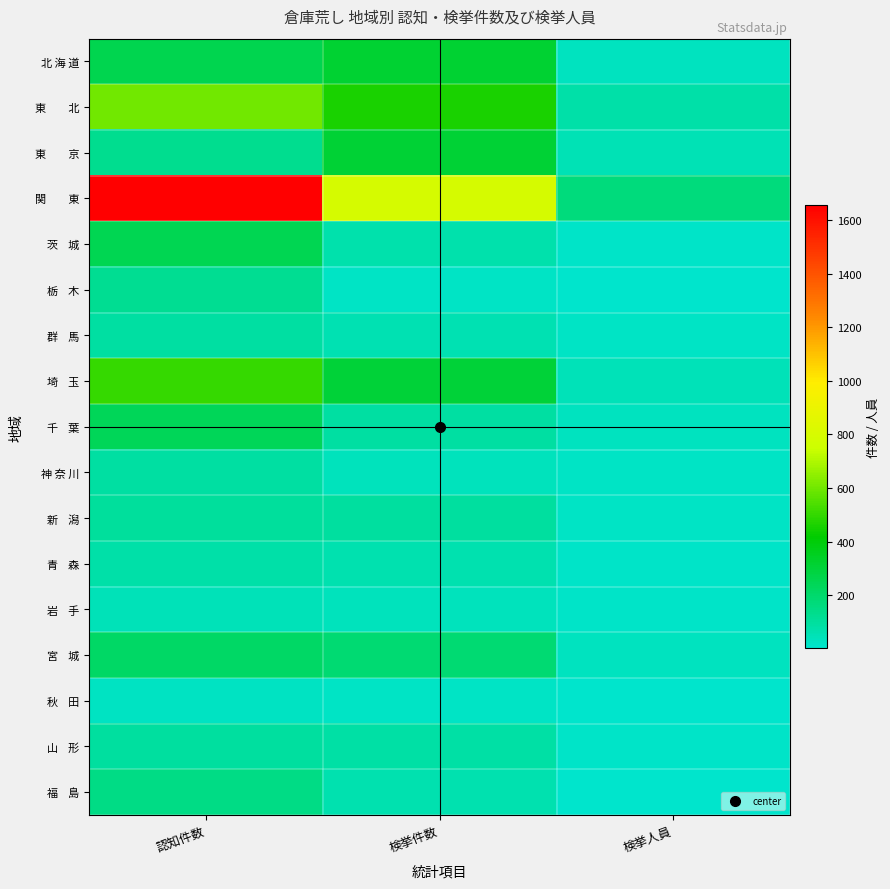

Rank the series at 検挙件数 from highest to lowest value.

関 東, 東 北, 北 海 道, 東 京, 埼 玉, 宮 城, 新 潟, 千 葉, 山 形, 茨 城, 福 島, 青 森, 群 馬, 岩 手, 神 奈 川, 栃 木, 秋 田